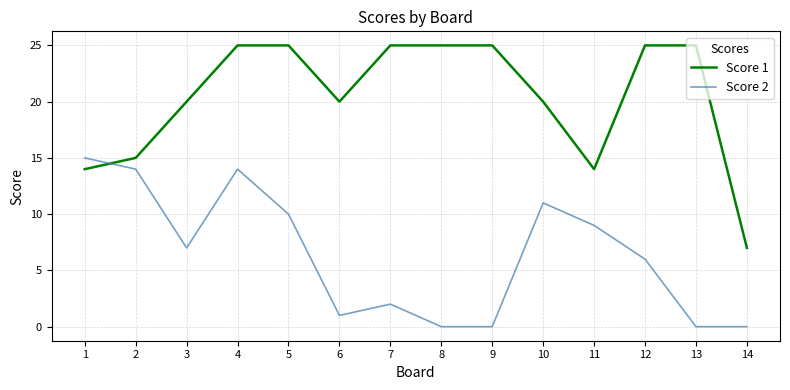

The Score 1 series shows 25 at 9. True or false?

True